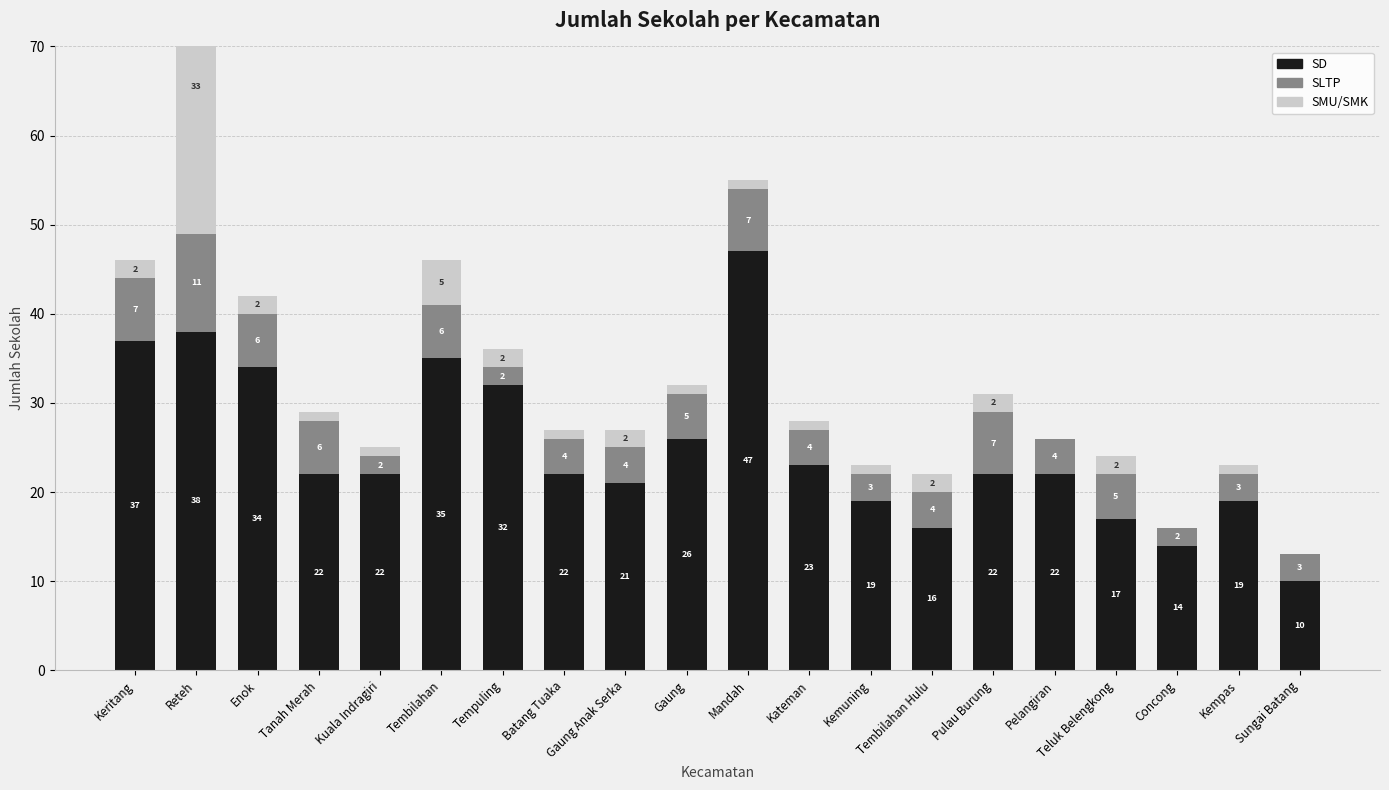

What is the difference between the highest and lowest values at Tembilahan Hulu?

14